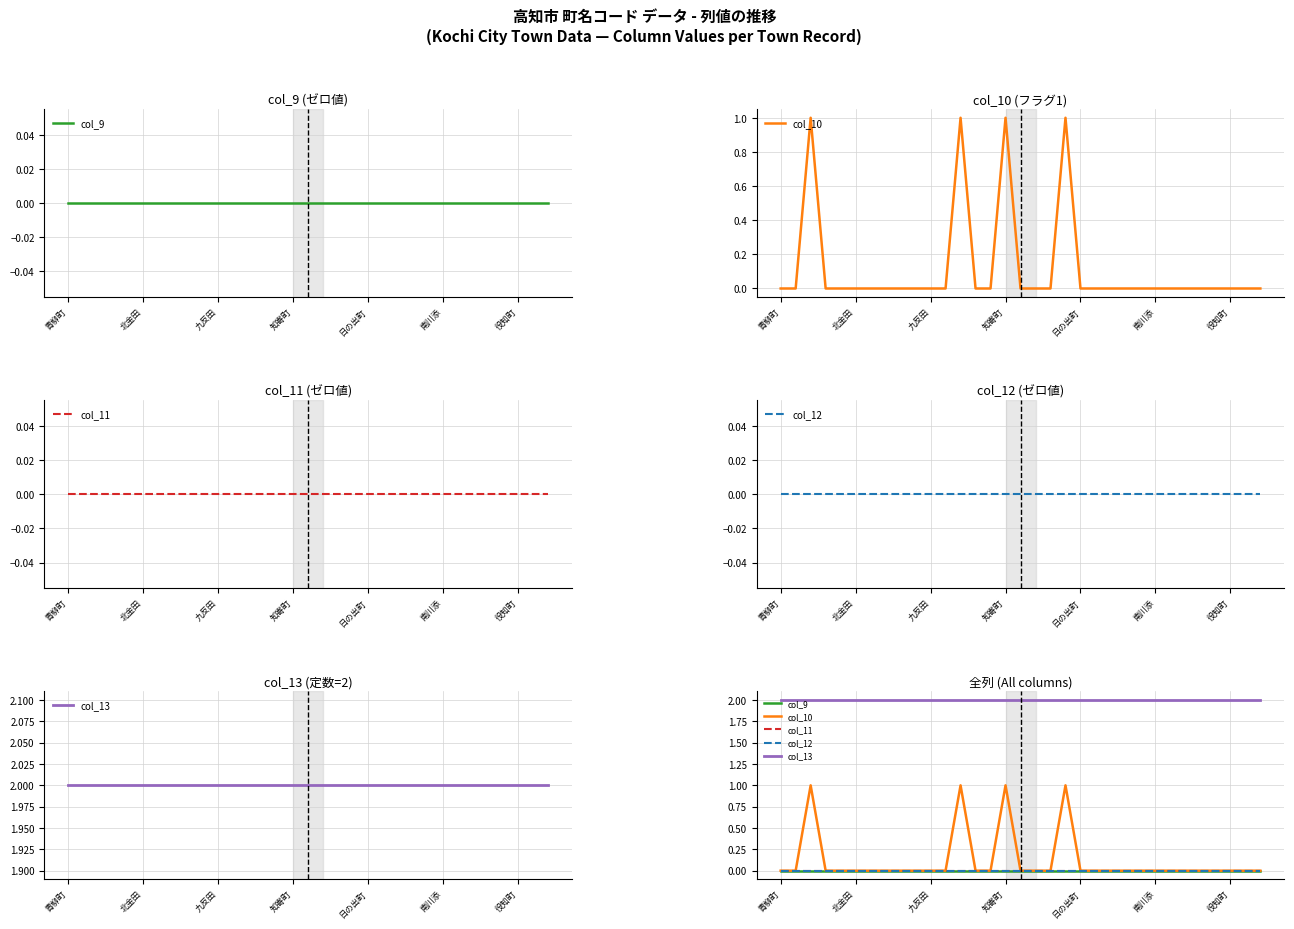

What are all the series names shown in the legend?

col_9, col_10, col_11, col_12, col_13